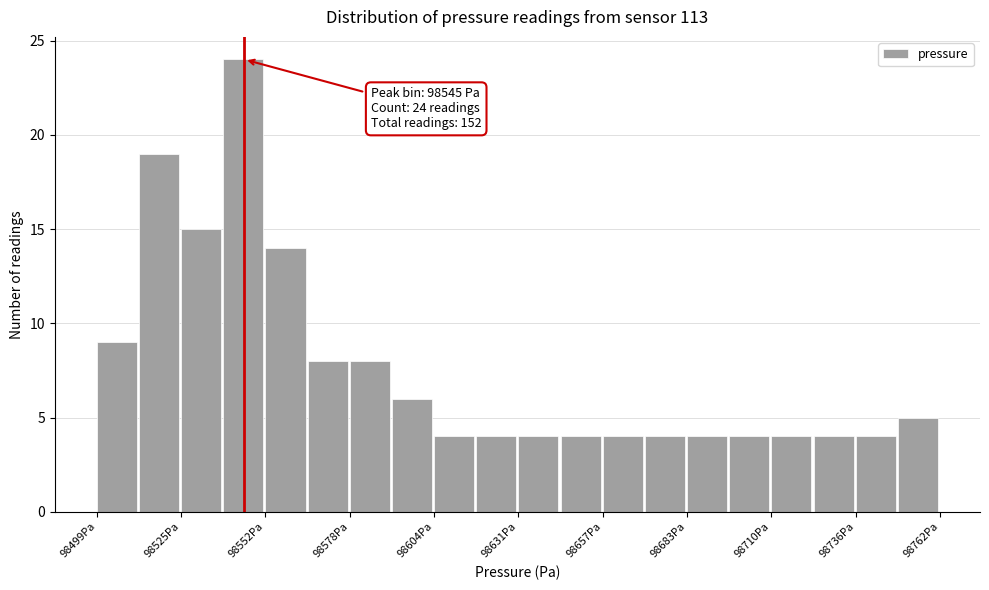

Around what value on the x-axis is the tallest bar? Give the approximate position of its centre, as read against the axis.

98545